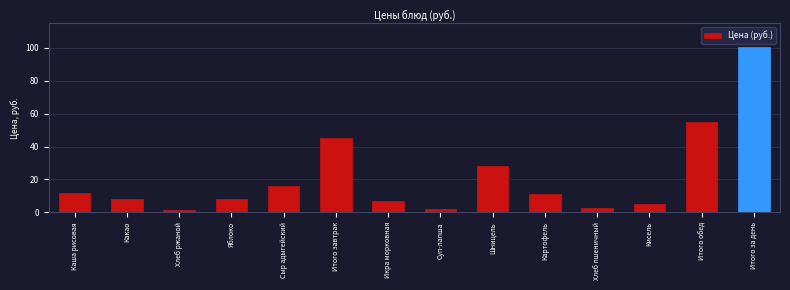

Which category has the highest value across all series?

Итого за день